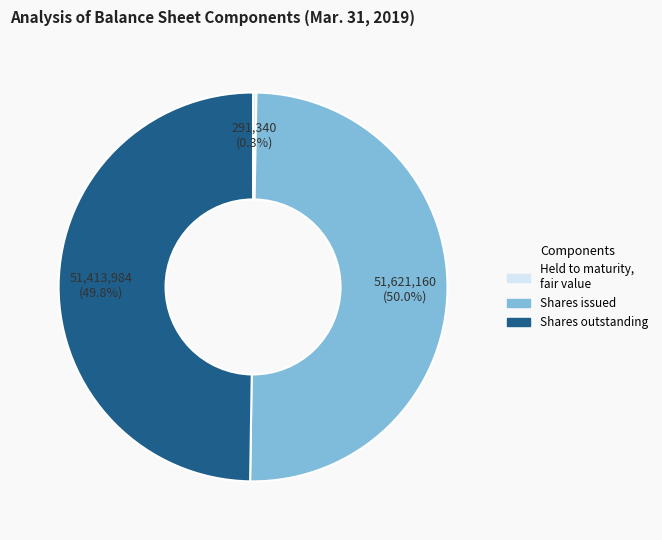

How many segments does this pie chart have?

3